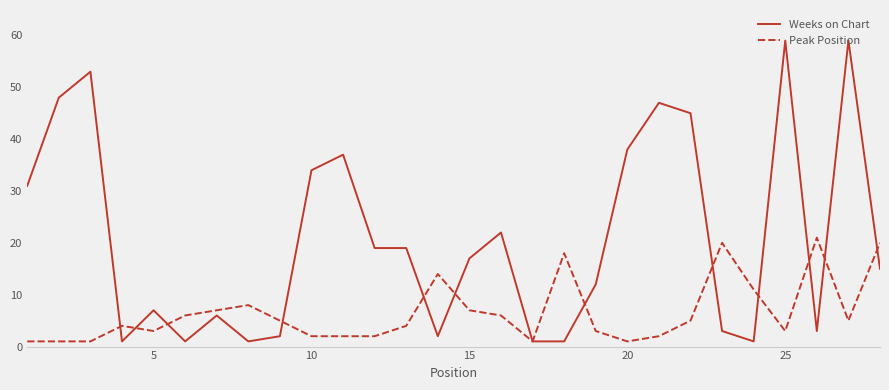

Rank the series by their maximum value, from lowest to highest.

Peak Position, Weeks on Chart